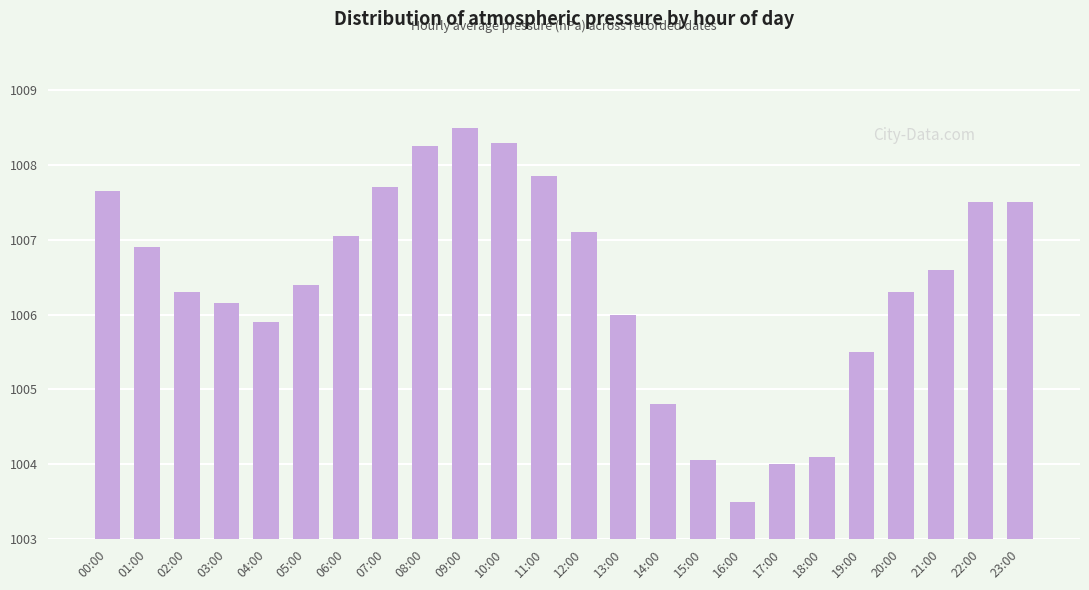

Between 11:00 and 12:00, which is larger?

11:00